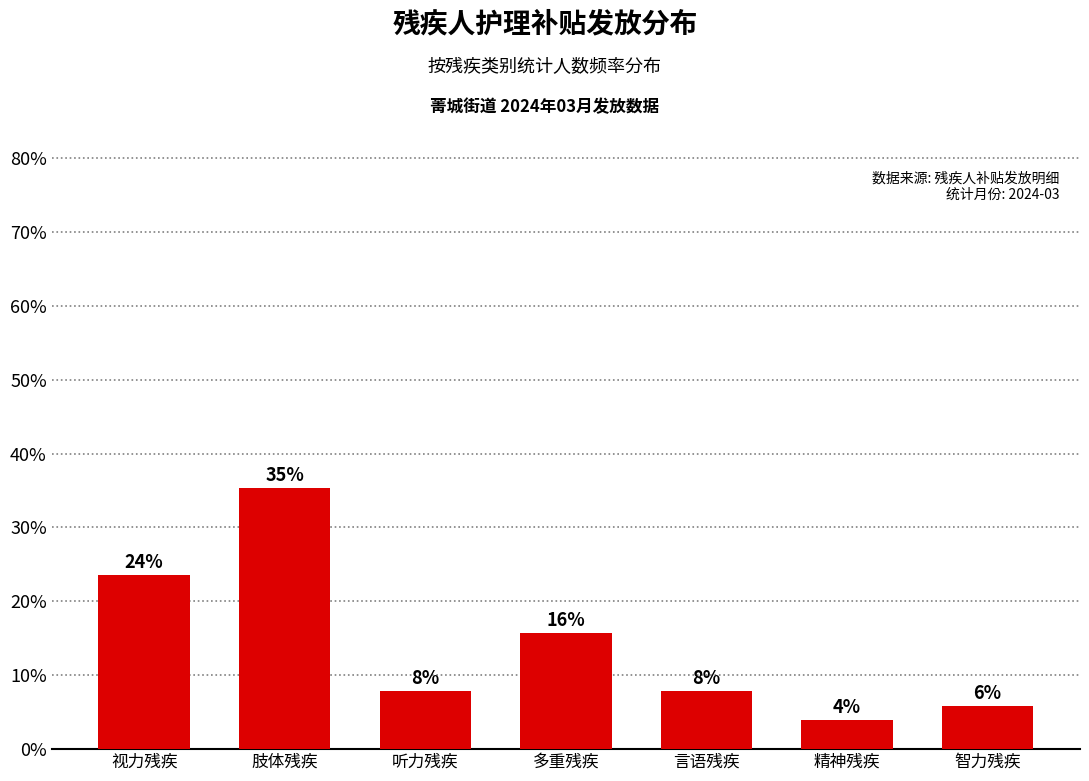

How many bars are there in total?

7